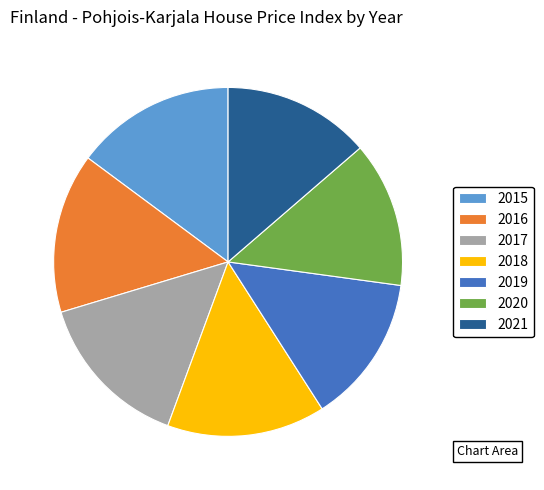

Does 2020 represent more than half of the total?

No